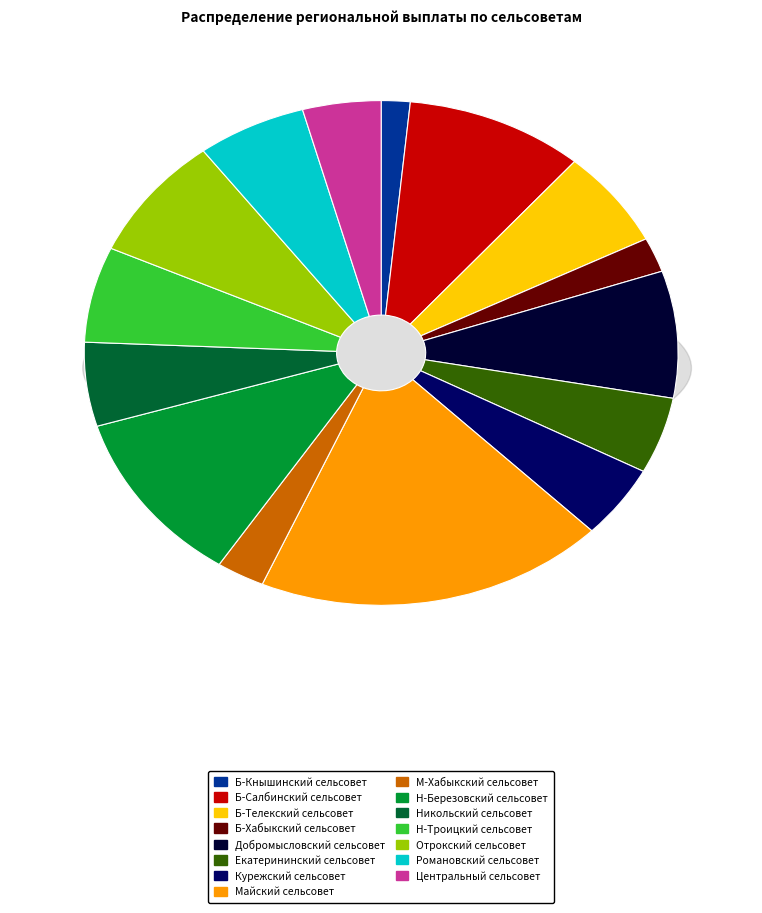

What percentage do Б-Хабыкский сельсовет and Екатерининский сельсовет together represent?

7.1%